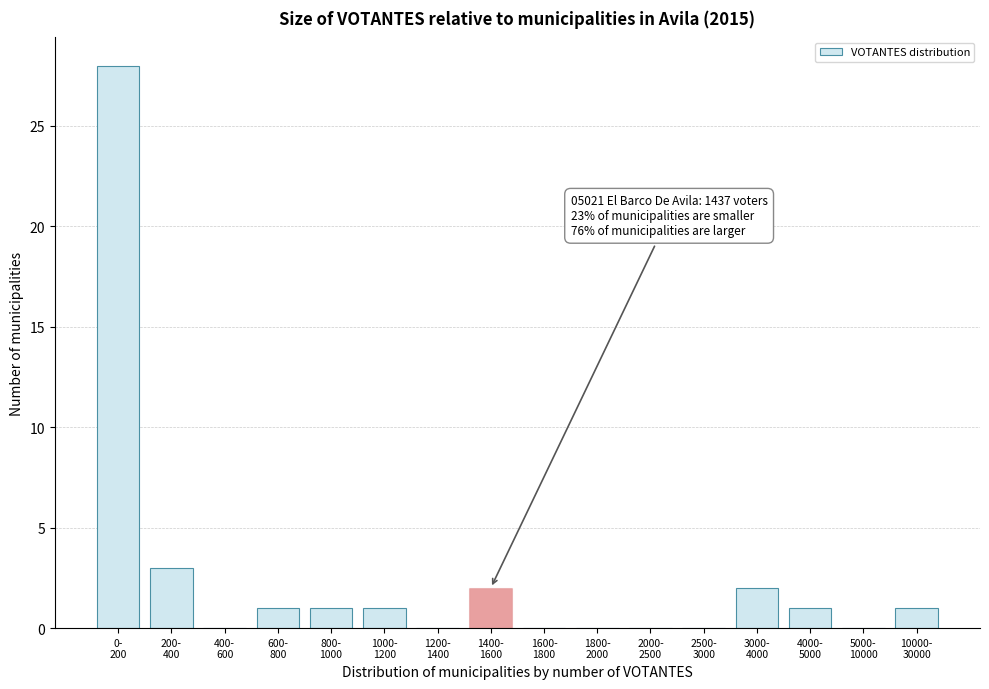

What is the greatest value displayed?

28